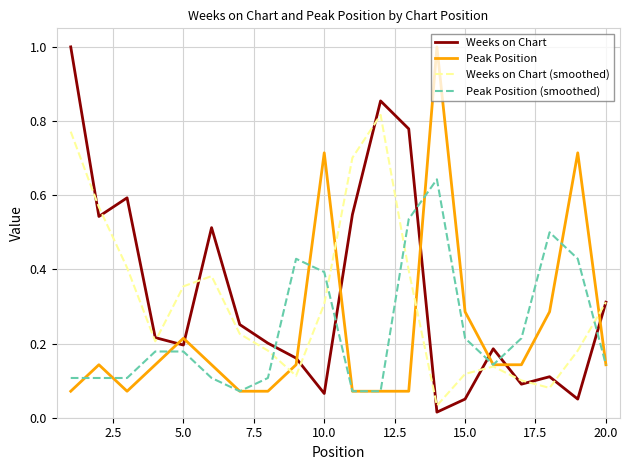

After their last crossing, which series has the higher values: Weeks on Chart (smoothed) or Peak Position?

Weeks on Chart (smoothed)